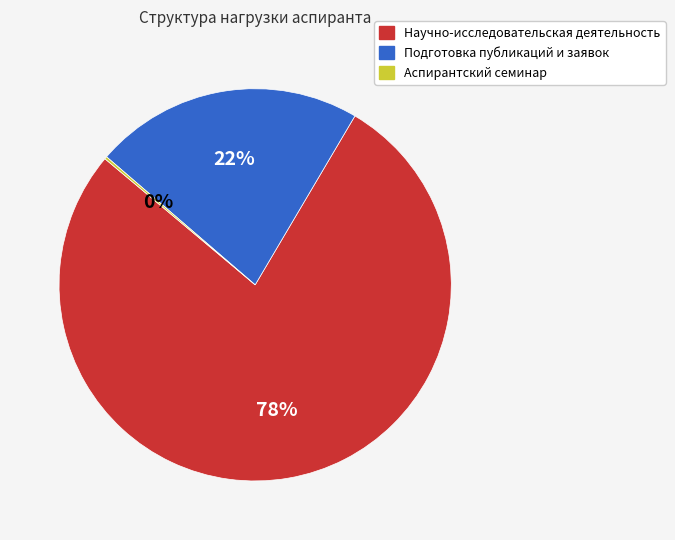

Which slice represents more than half of the pie?

Научно-исследовательская деятельность